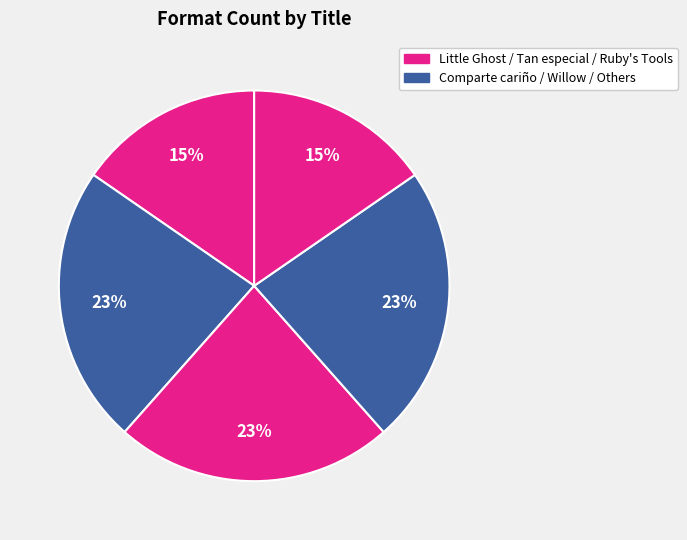

Count the number of slices in the pie.

5